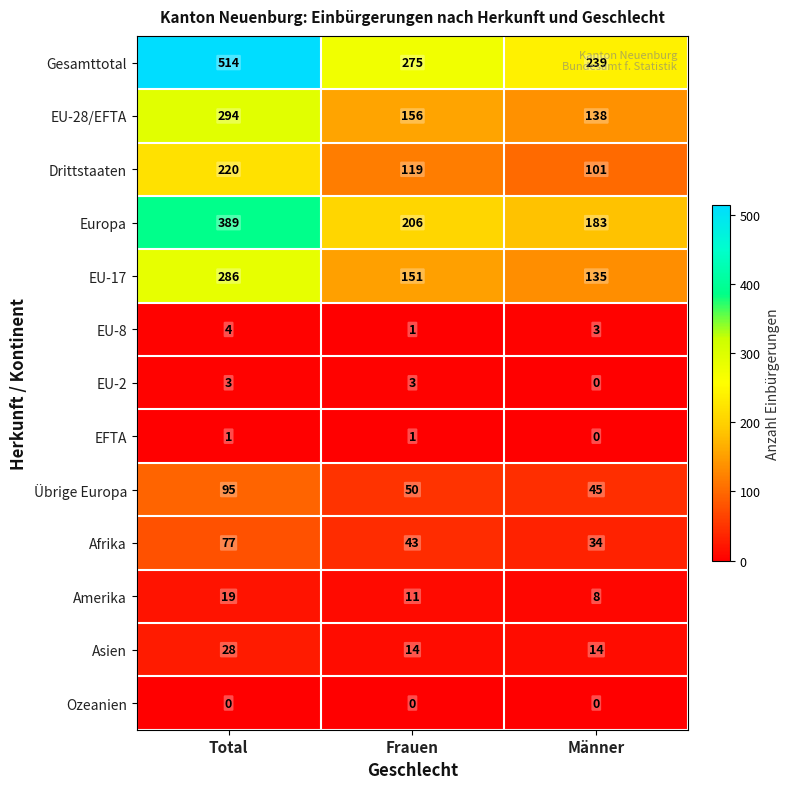

Which category has the lowest value in the EU-8 series?

Frauen